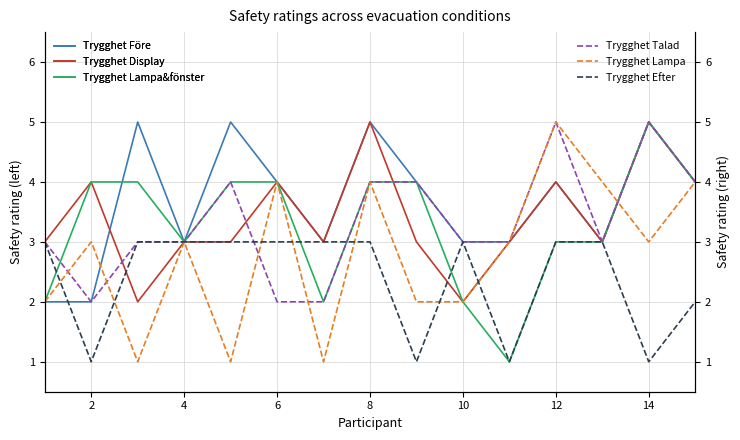

What is the difference between the maximum and minimum values in the Trygghet Lampa series?

4